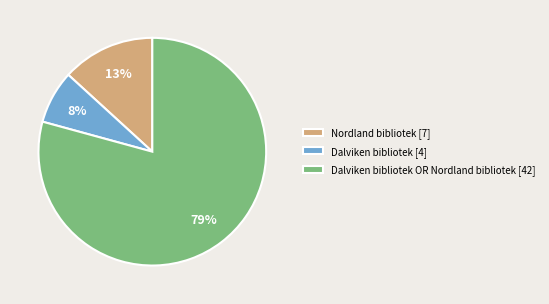

Is there a majority slice in this chart?

Yes